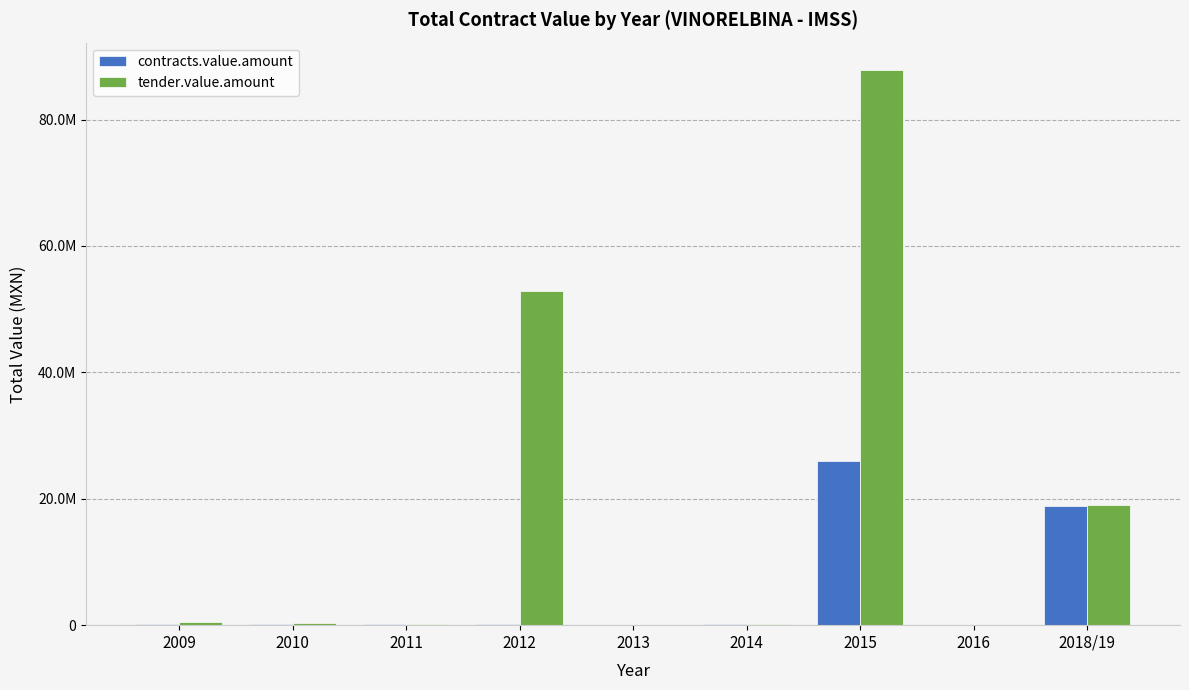

What are all the series names shown in the legend?

contracts.value.amount, tender.value.amount